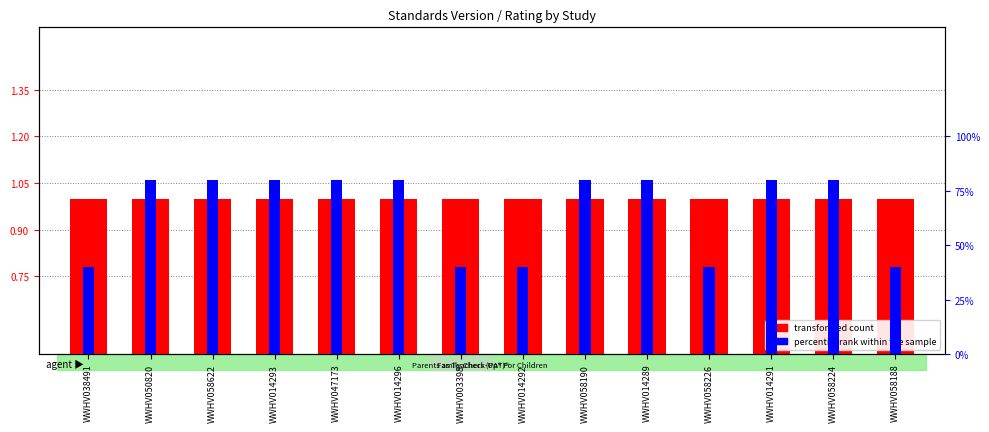

What position from the left is WWHV058188?

14